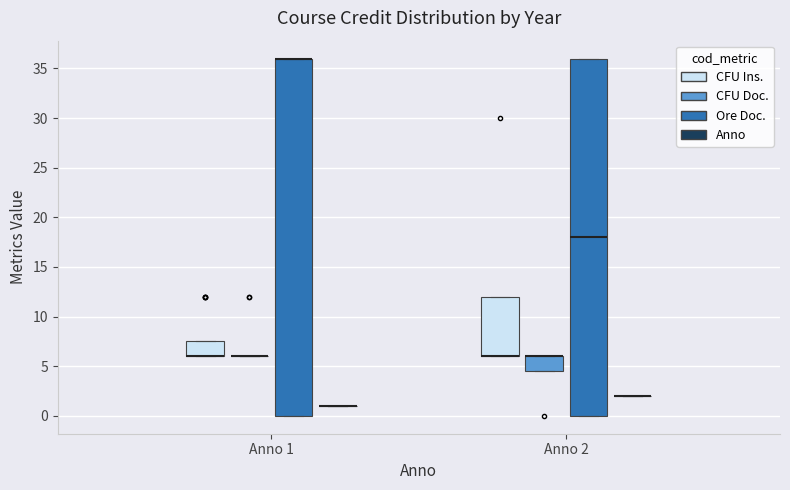

Where is the lower edge of the box for Anno 2 (Ore Doc.) on the y-axis? The values are not printed on the chart, so give them approximately, as read against the axis.

0.0